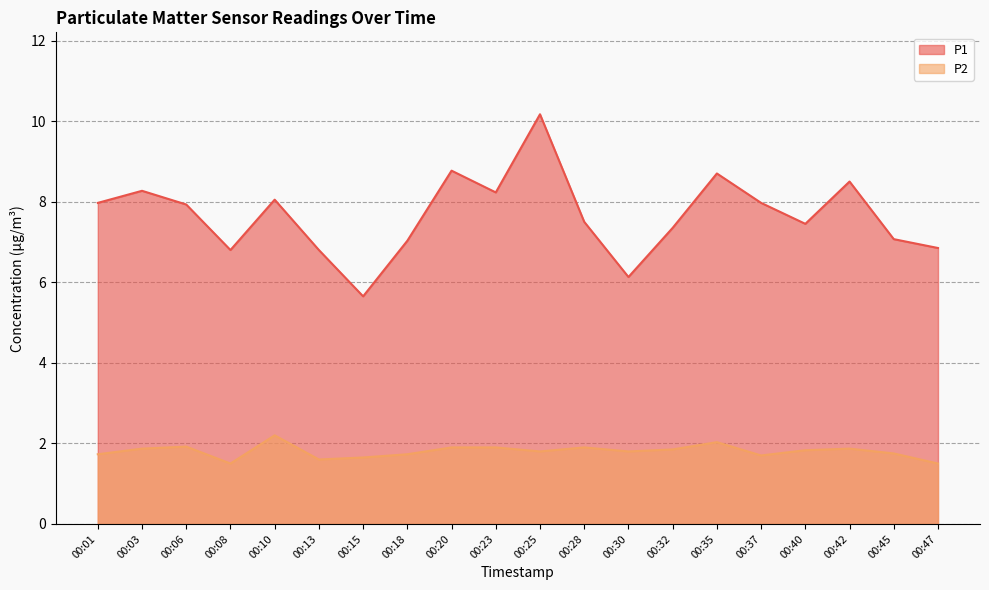

Reading right to left, transcribe all the data shown in this chart.

P1: 6.8	7.1	8.5	7.5	8.0	8.7	7.3	6.1	7.5	10.2	8.2	8.8	7.0	5.7	6.8	8.1	6.8	7.9	8.3	8.0
P2: 1.5	1.8	1.9	1.8	1.7	2.0	1.9	1.8	1.9	1.8	1.9	1.9	1.7	1.6	1.6	2.2	1.5	1.9	1.9	1.7